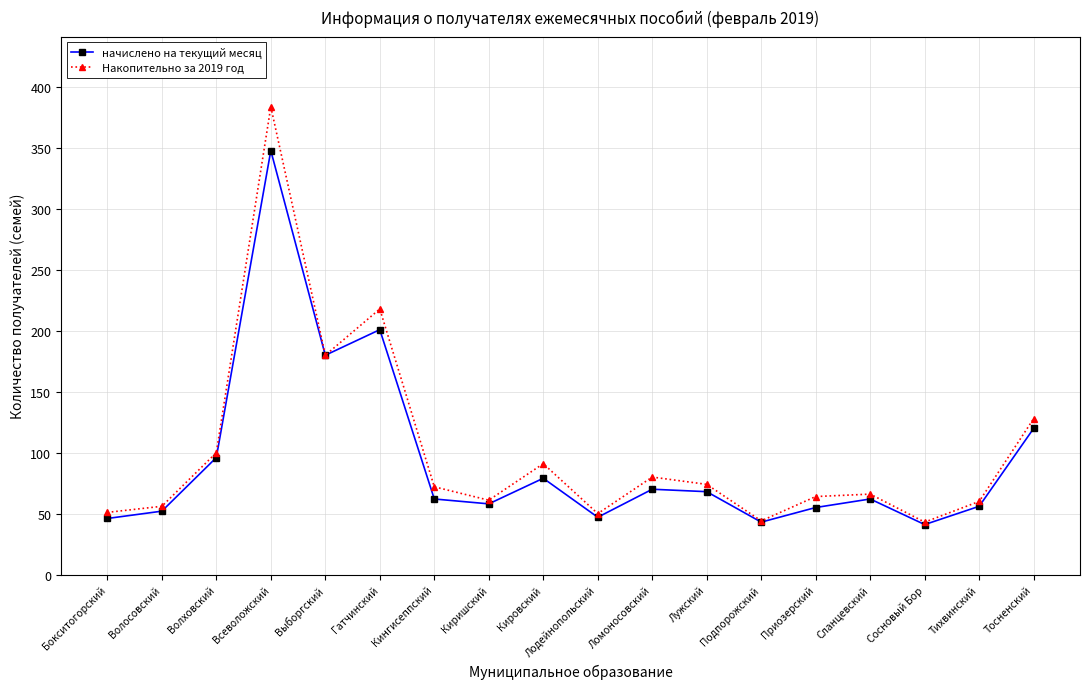

What is the total value across all series at Выборгский?

360